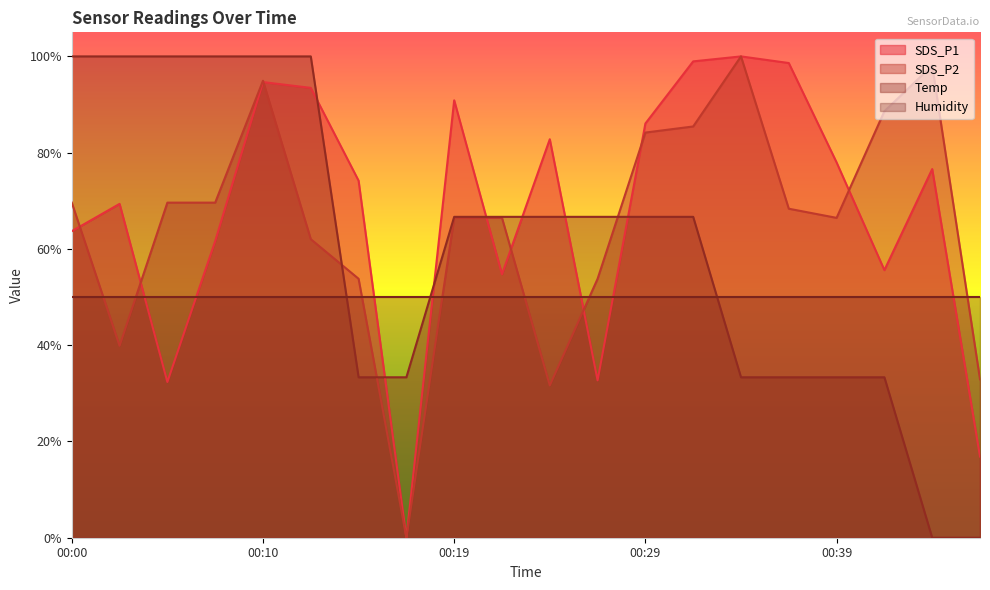

The SDS_P2 series shows 69.4 at 00:02. True or false?

False